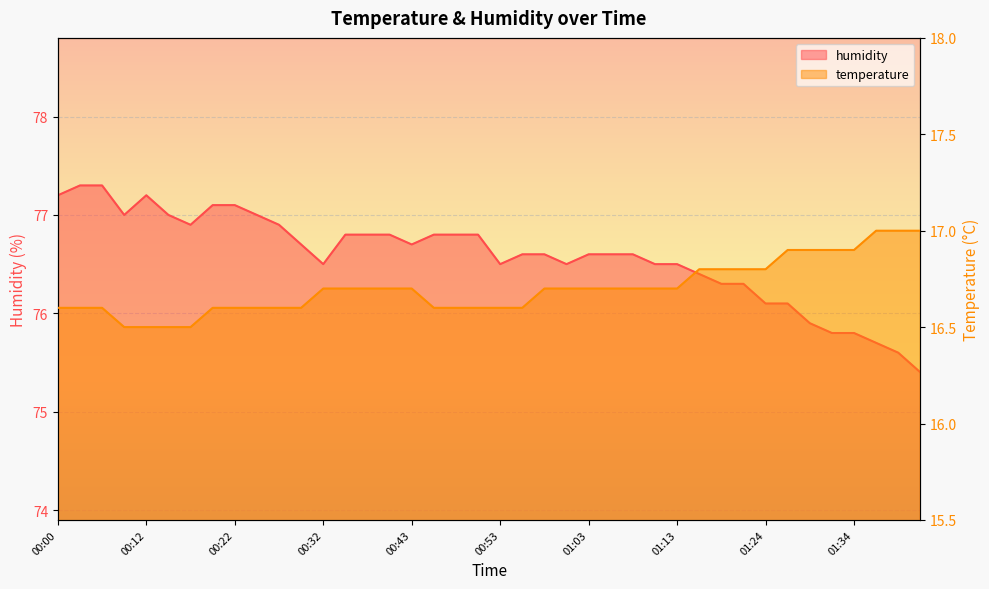

Rank the series by their average value, from lowest to highest.

temperature, humidity